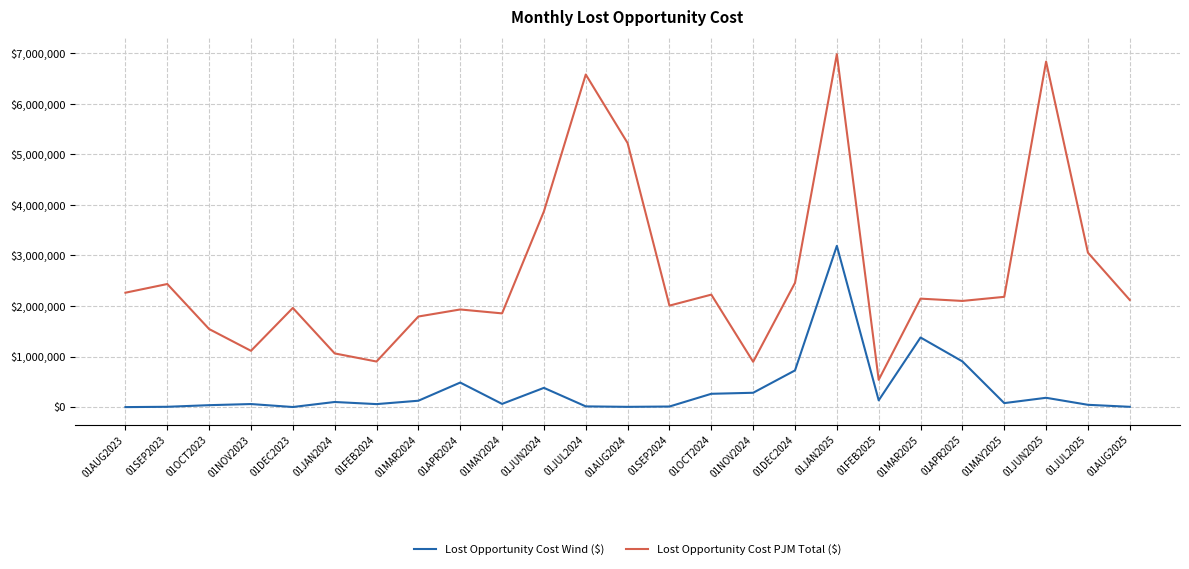

Between 01SEP2024 and 01NOV2024, which series saw the biggest shift?

Lost Opportunity Cost PJM Total ($)